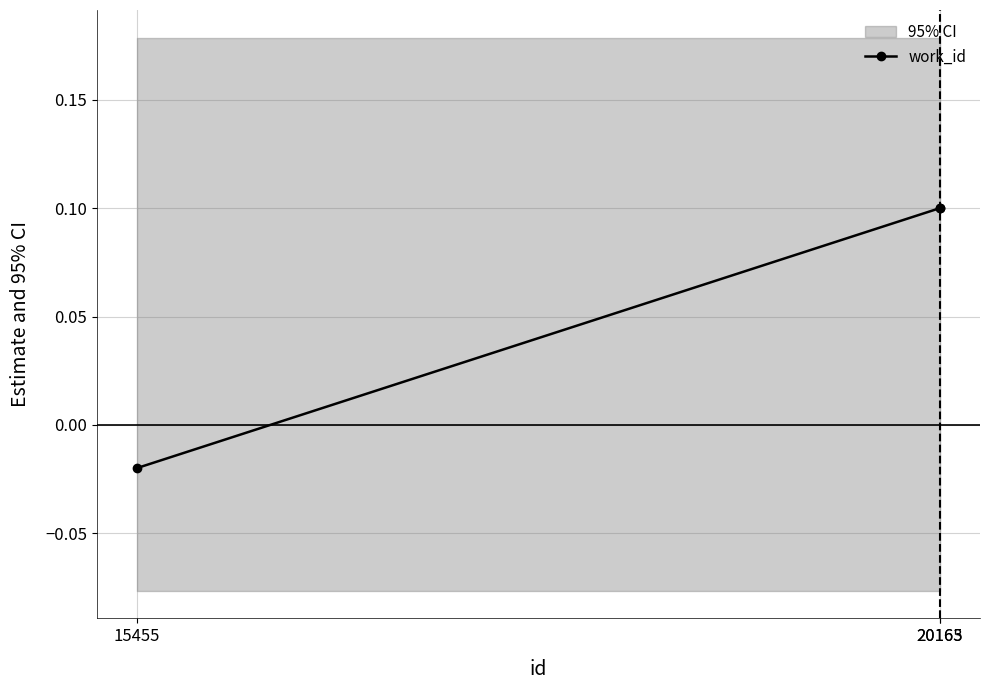

How many data points are less than 0?

1